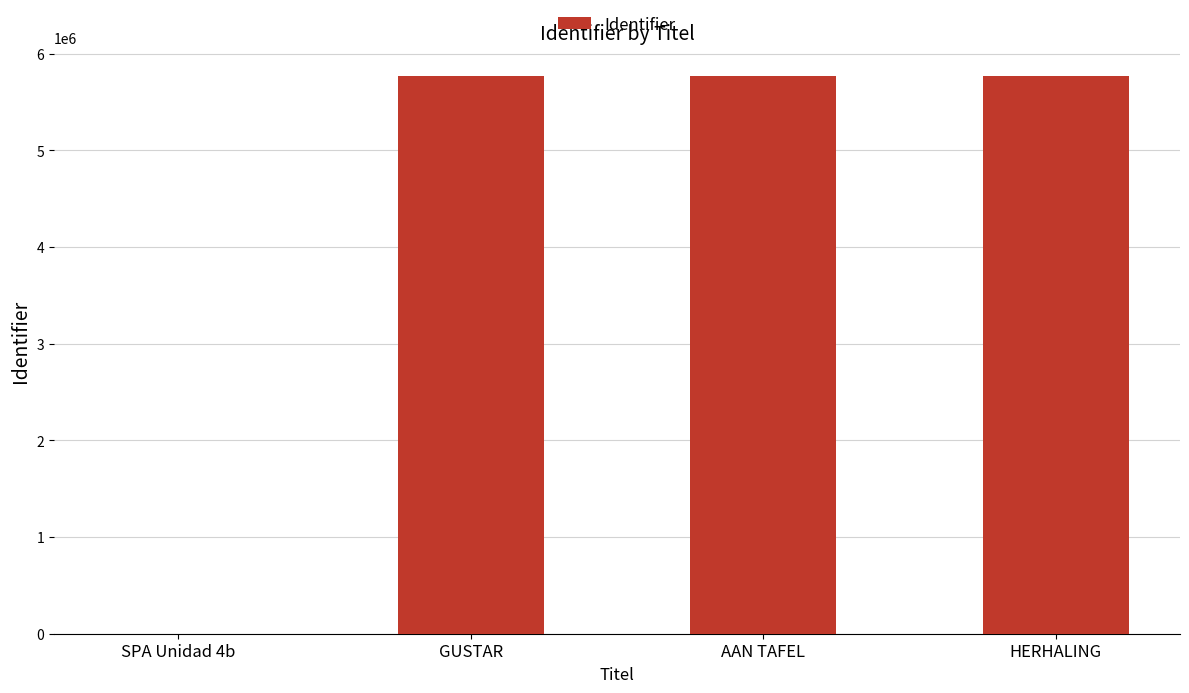

Does the chart contain stacked bars?

No